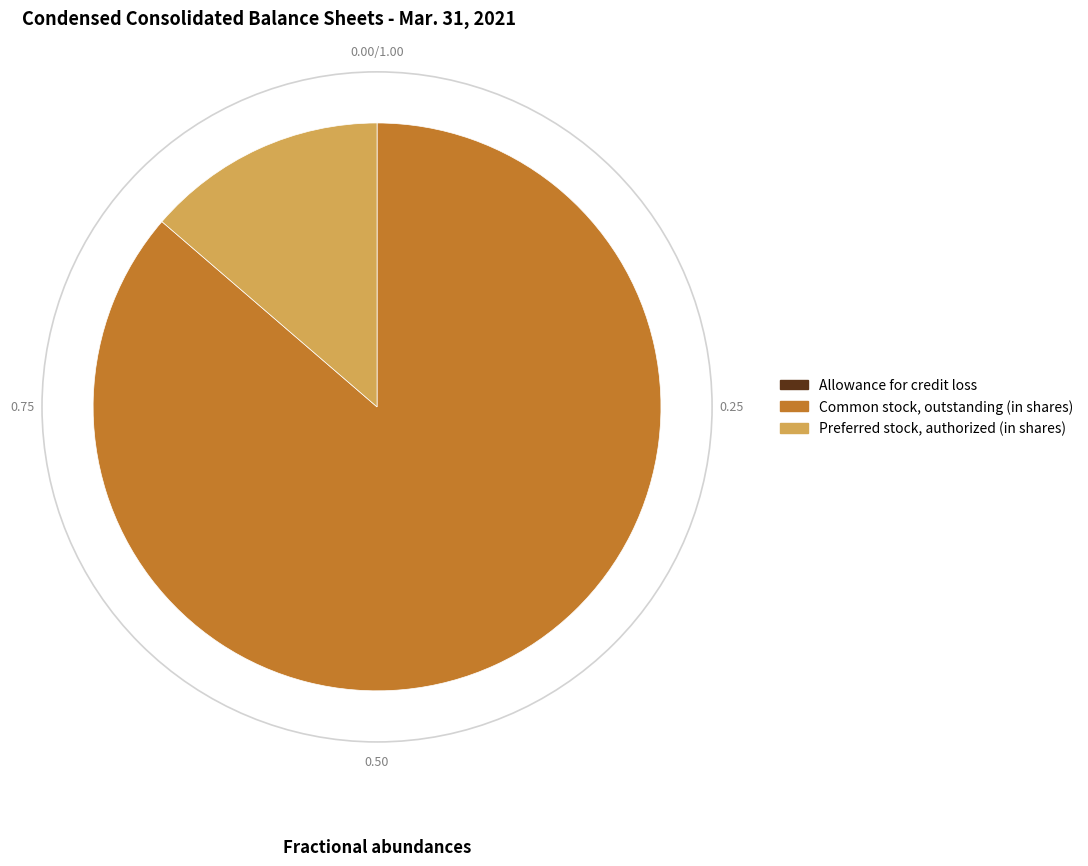

Is Common stock, outstanding (in shares) the majority of the pie?

Yes